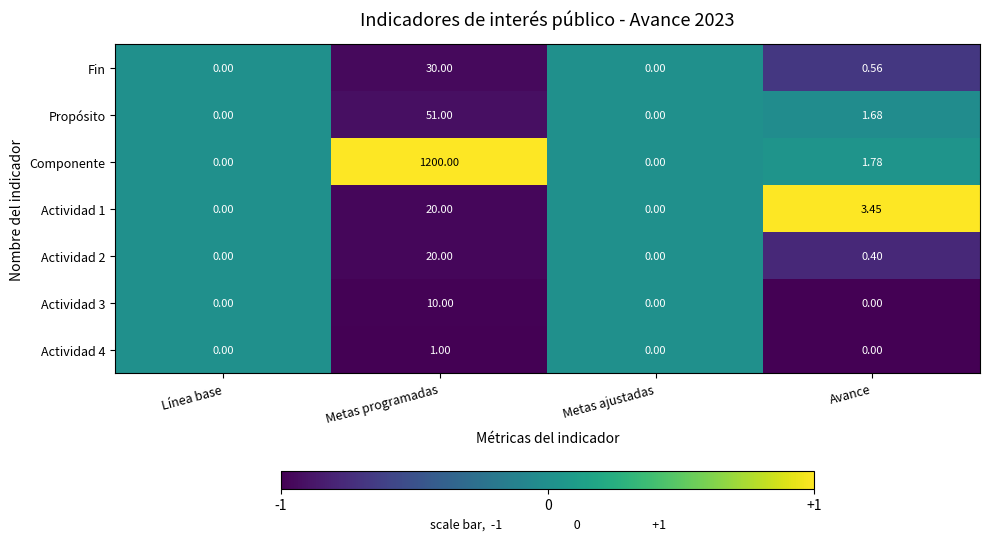

Which category has the highest value in the Actividad 4 series?

Metas programadas